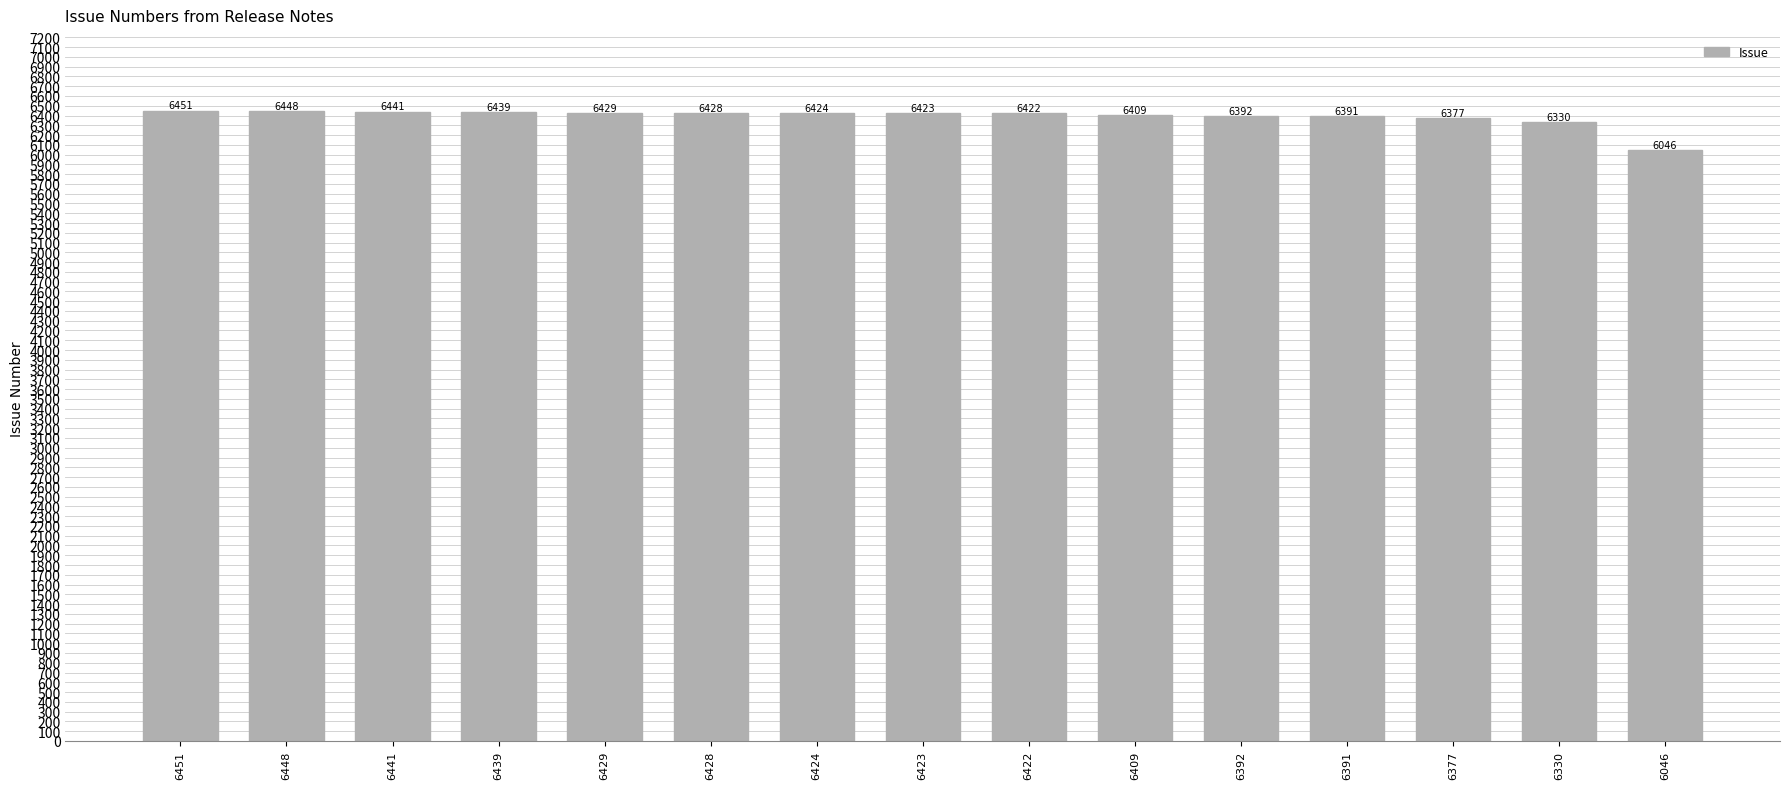

What is the maximum value shown in the chart?

6451